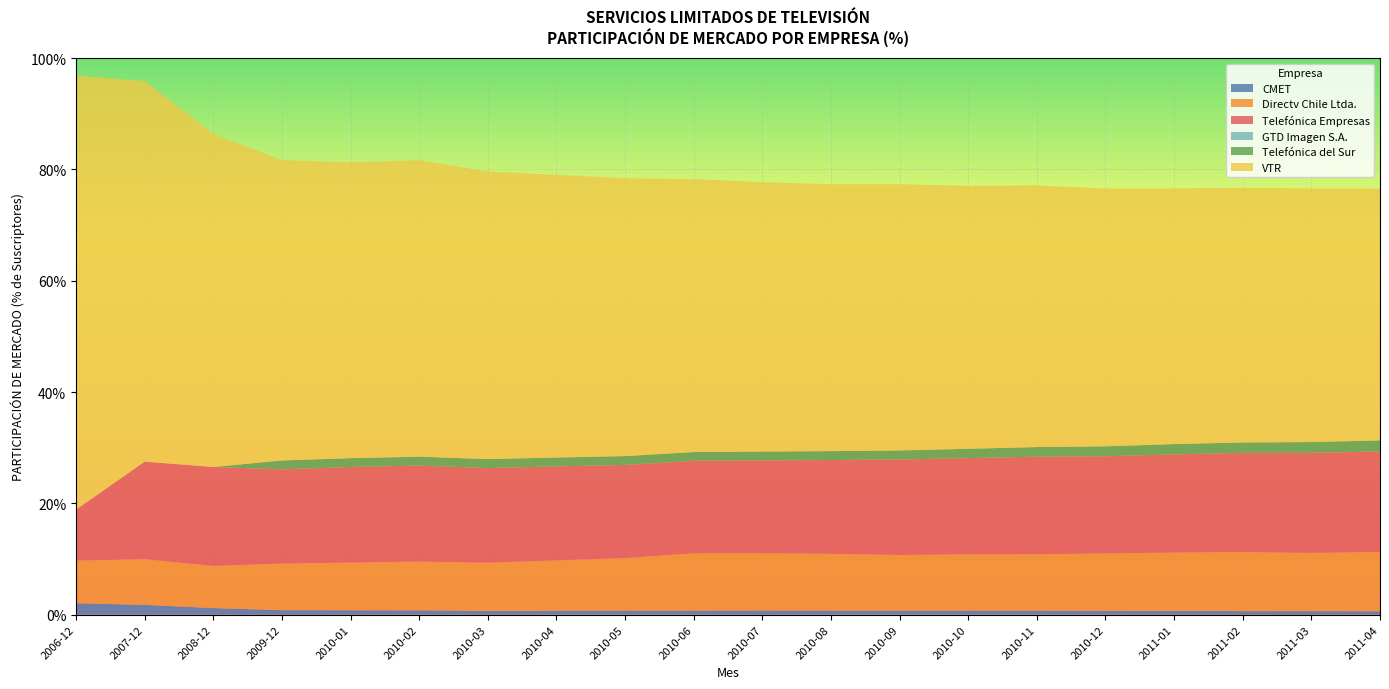

Reading right to left, transcribe all the data shown in this chart.

CMET: 0.0	0.0	0.0	0.0	0.0	0.0	0.0	0.0	0.0	0.0	0.0	0.0	0.0	0.0	0.0	0.0	0.0	0.0	0.0	0.0
Directv Chile Ltda.: 0.1	0.1	0.1	0.1	0.1	0.1	0.1	0.1	0.1	0.1	0.1	0.1	0.1	0.1	0.1	0.1	0.1	0.1	0.1	0.1
Telefónica Empresas: 0.2	0.2	0.2	0.2	0.2	0.2	0.2	0.2	0.2	0.2	0.2	0.2	0.2	0.2	0.2	0.2	0.2	0.2	0.2	0.1
GTD Imagen S.A.: 0.0	0.0	0.0	0.0	0.0	0.0	0.0	0.0	0.0	0.0	0.0	0.0	0.0	0.0	0.0	0.0	0.0	0.0	0.0	0.0
Telefónica del Sur: 0.0	0.0	0.0	0.0	0.0	0.0	0.0	0.0	0.0	0.0	0.0	0.0	0.0	0.0	0.0	0.0	0.0	0.0	0.0	0.0
VTR: 0.5	0.5	0.5	0.5	0.5	0.5	0.5	0.5	0.5	0.5	0.5	0.5	0.5	0.5	0.5	0.5	0.5	0.6	0.7	0.8